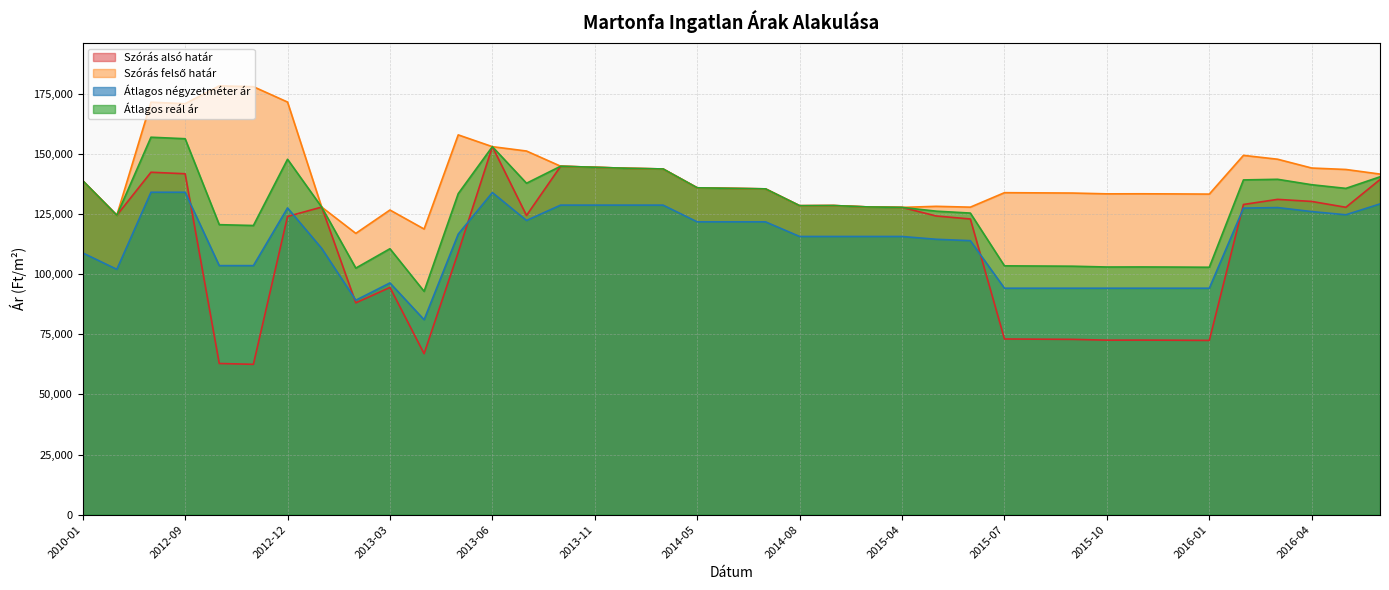

How many distinct data groups are displayed?

4